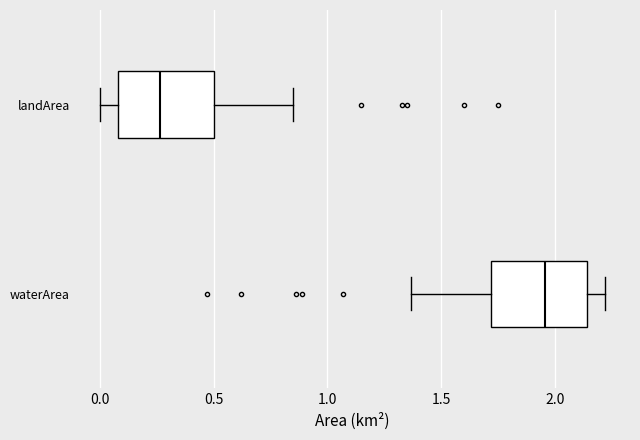

Reading bottom to top, read every box against the x-axis: the position of its median line, the range the box covers, and the ends of its whiskers. The values are not printed on the chart, so give them approximately, as read against the axis.

waterArea: median 1.95, box 1.70 to 2.15, whiskers 1.35 to 2.20
landArea: median 0.25, box 0.10 to 0.50, whiskers 0.00 to 0.85